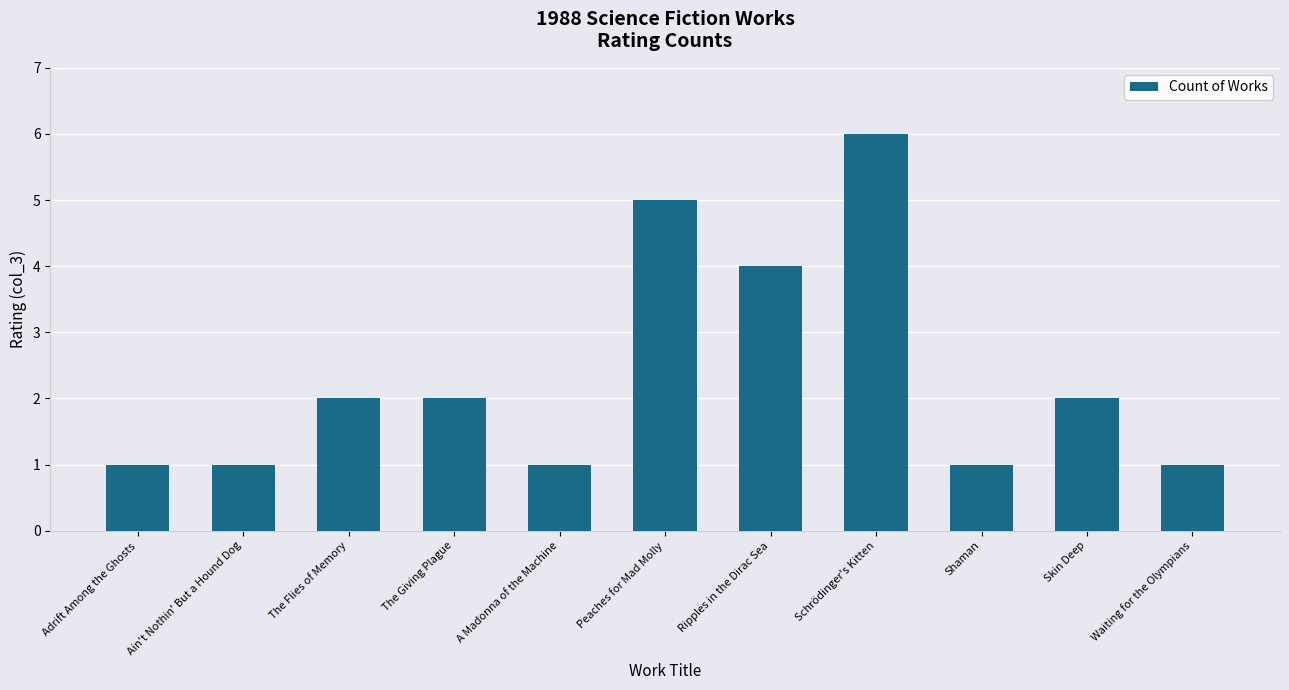

What is the change in value from The Giving Plague to Schrödinger's Kitten?

+4